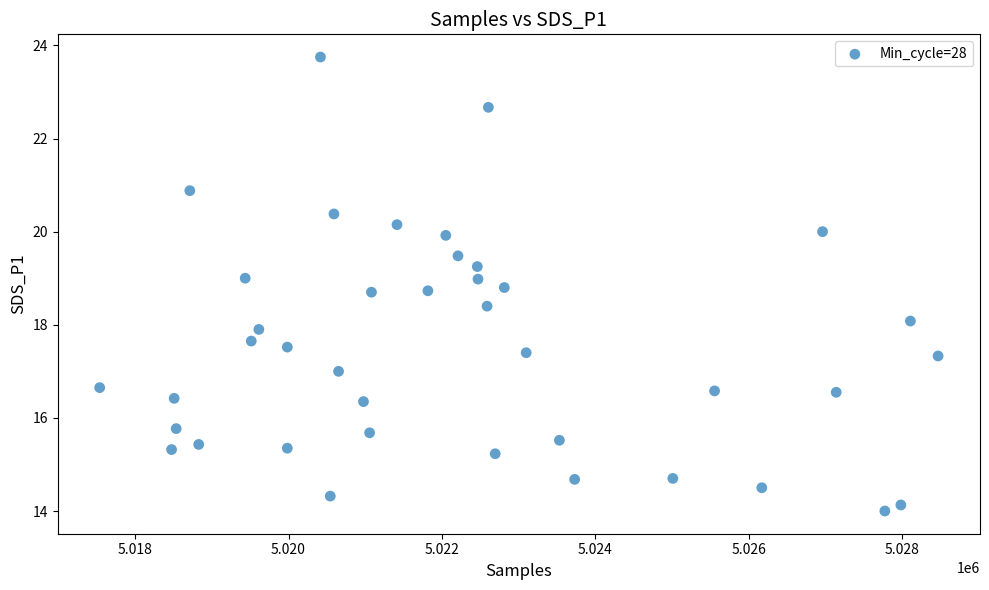

What is the range of X values (max minus min)?

10930.0